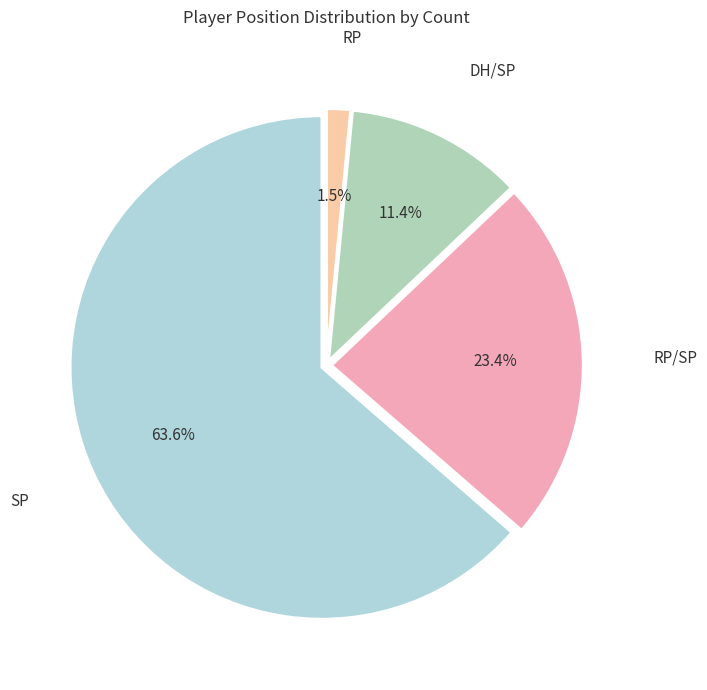

Count the number of slices in the pie.

4